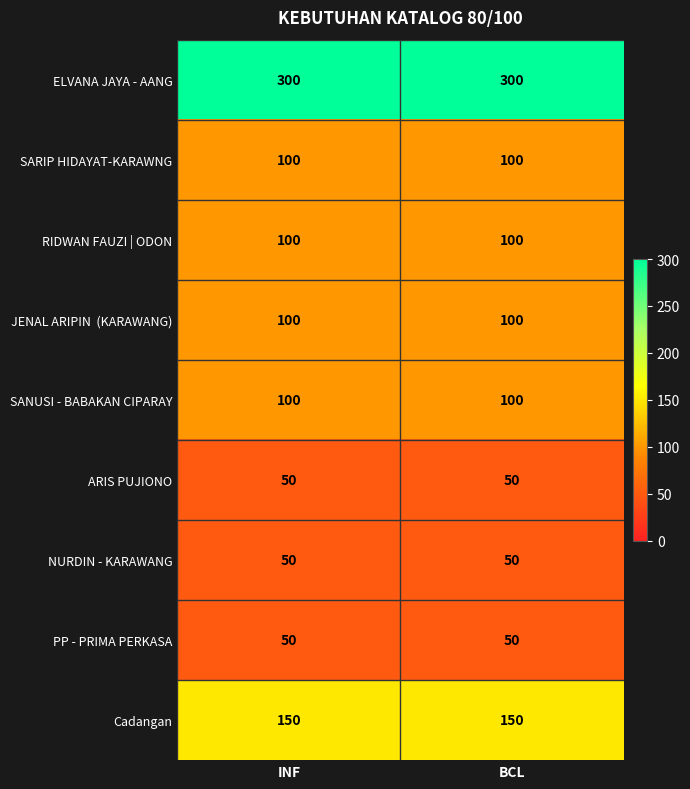

Count the number of data series in this chart.

9